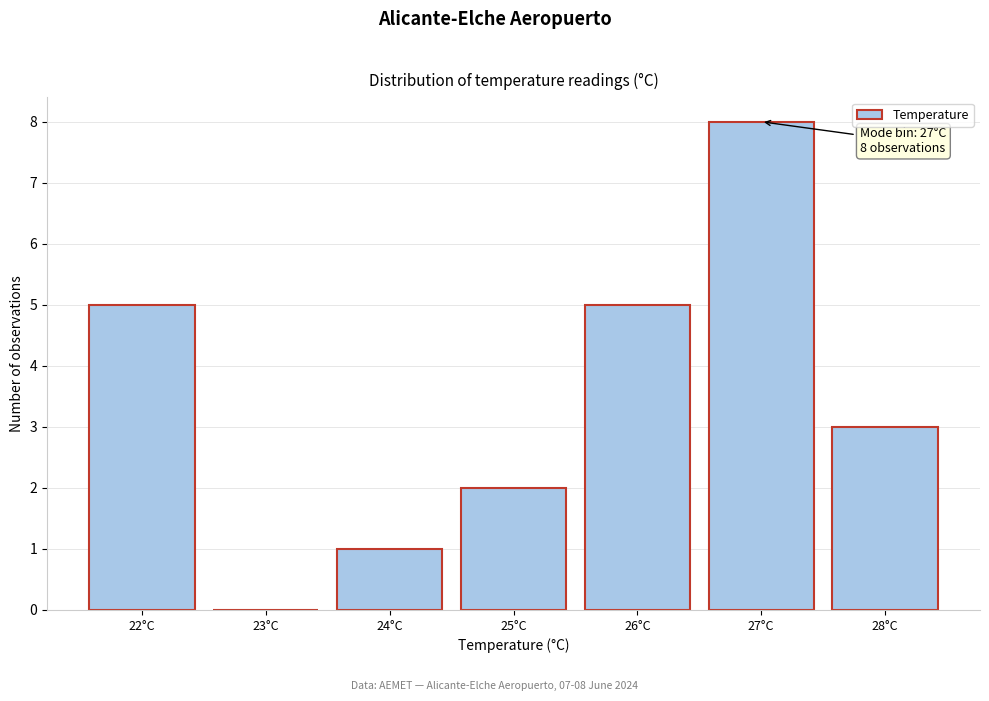

Which range on the x-axis has the tallest bar?

26.5 to 27.5